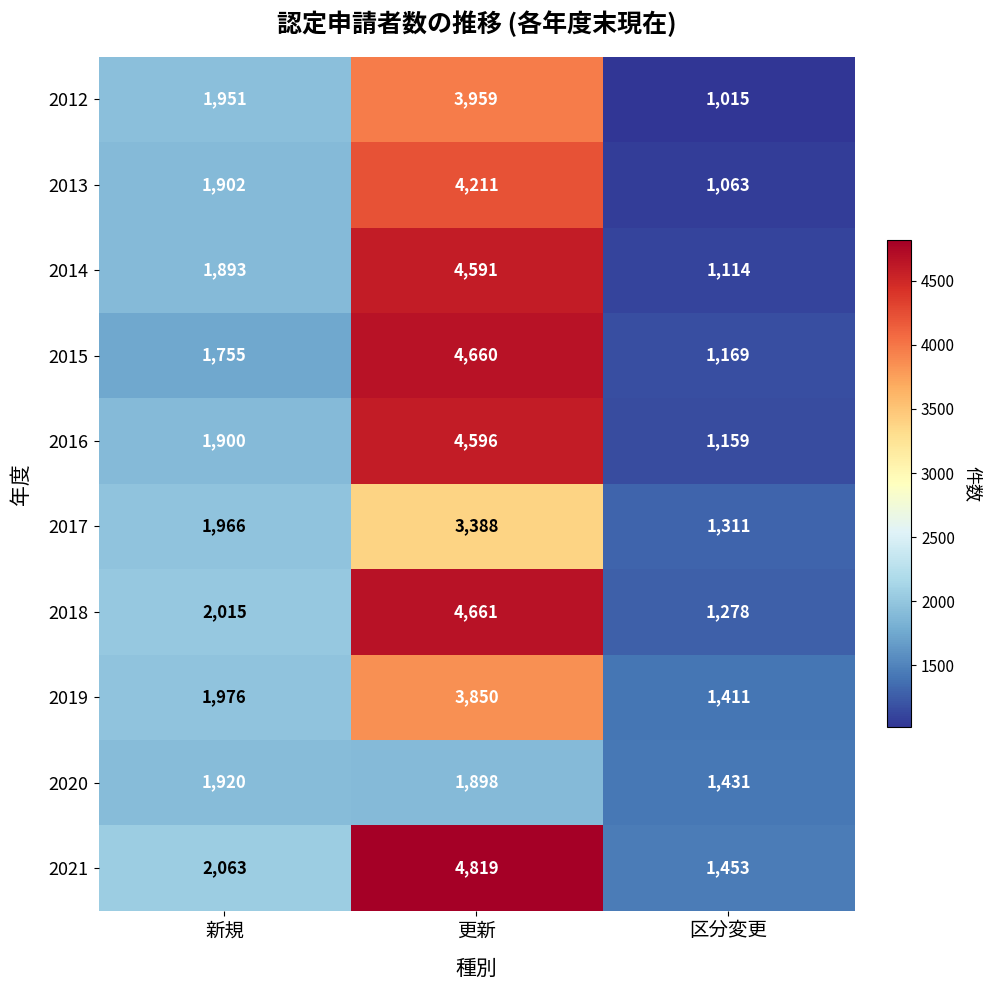

Between 新規 and 区分変更, which series saw the biggest shift?

2012